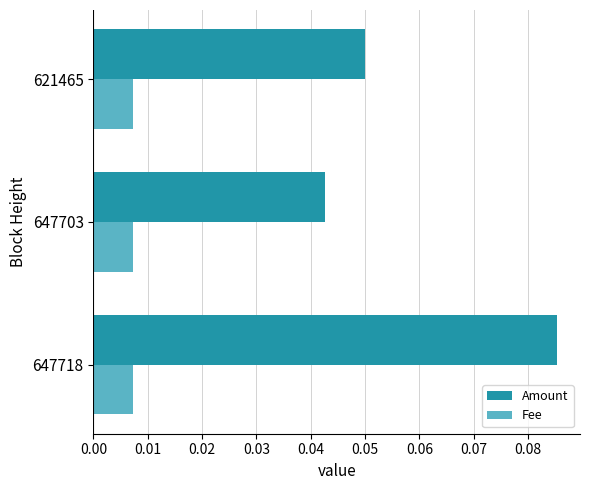

Is it true that Amount equals 0.0 at 621465?

False